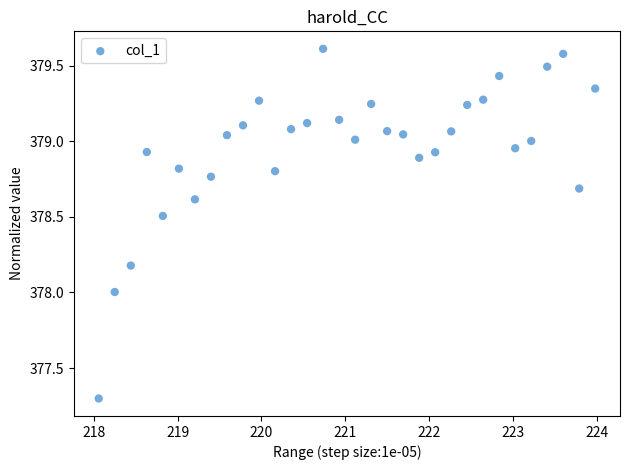

What is the range of Y values (max minus min)?

2.3